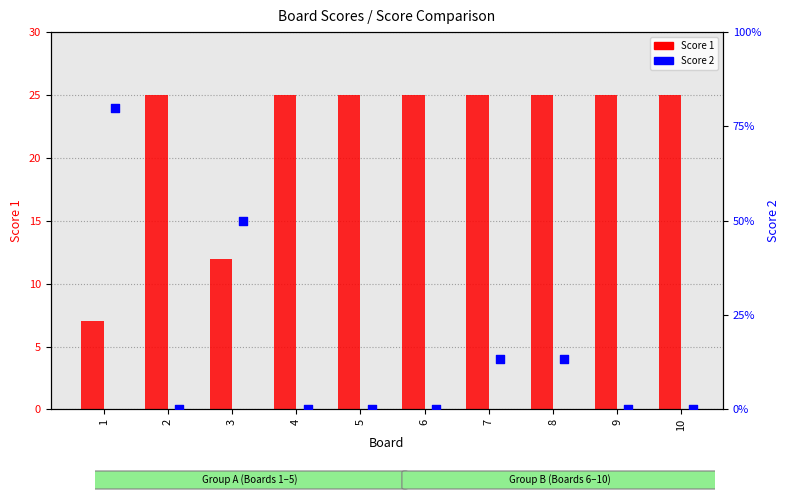

At which category is the sum across all series the highest?

1